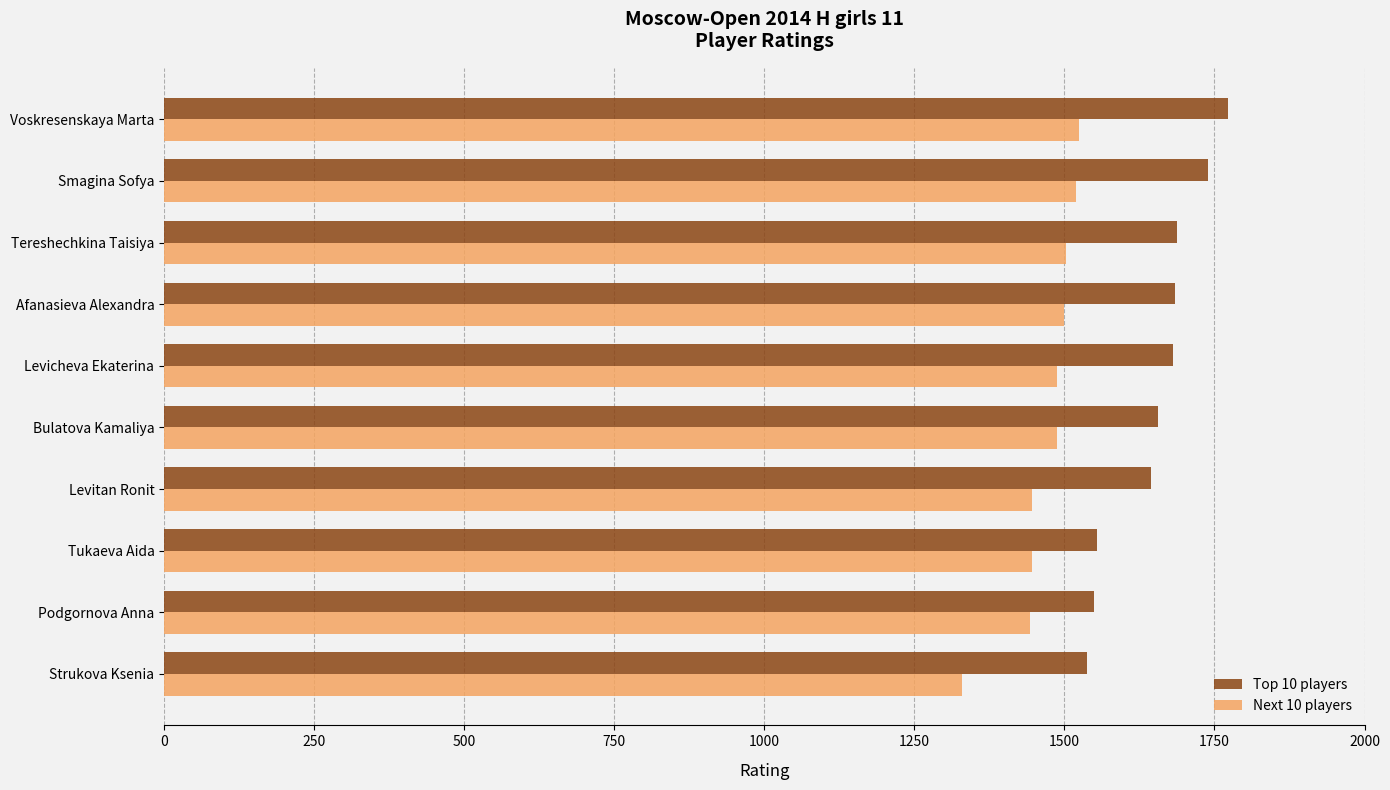

How many data points in Top 10 players are less than 1681?

5